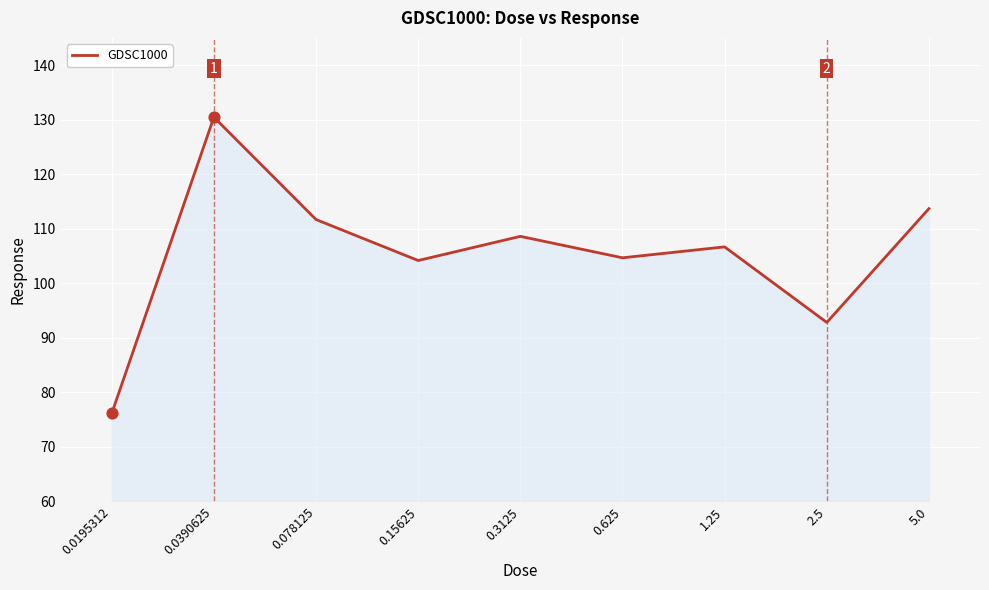

Approximately how many times larger is the value at 0.3125 compared to 0.0390625?

0.8